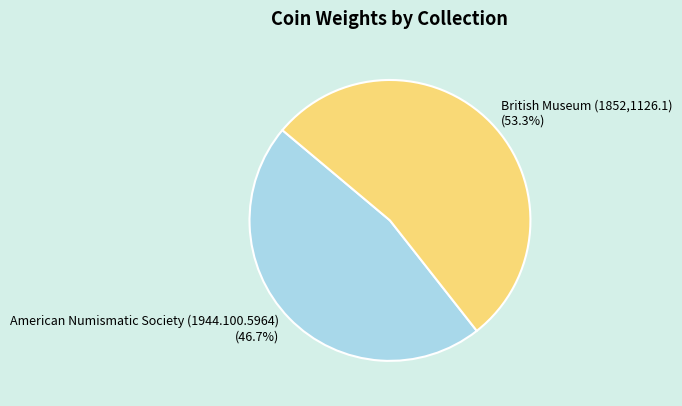

To the nearest percent, what percentage of the pie is American Numismatic Society (1944.100.5964)?

47%